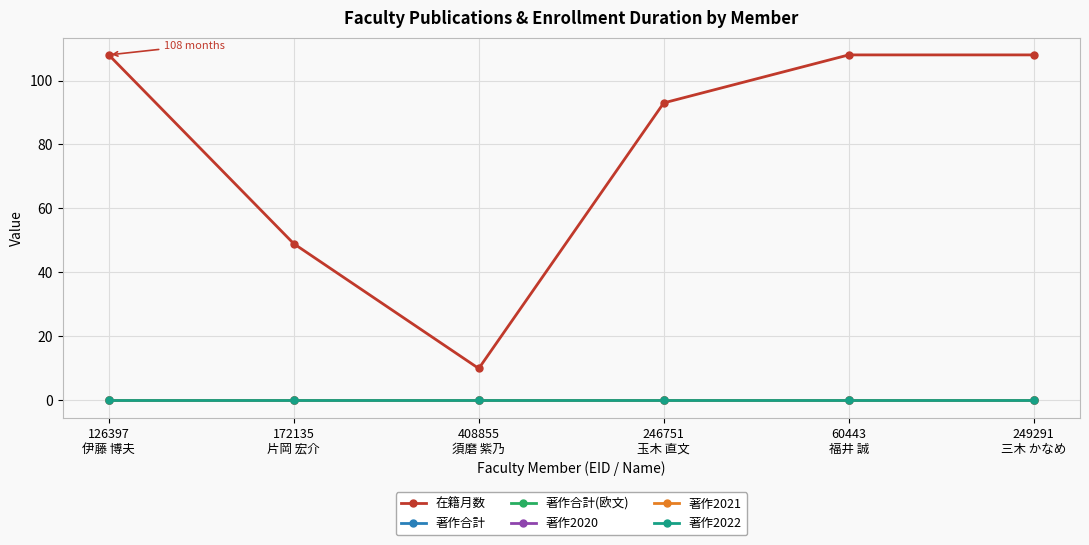

Is this an area chart (filled region under the line)?

No